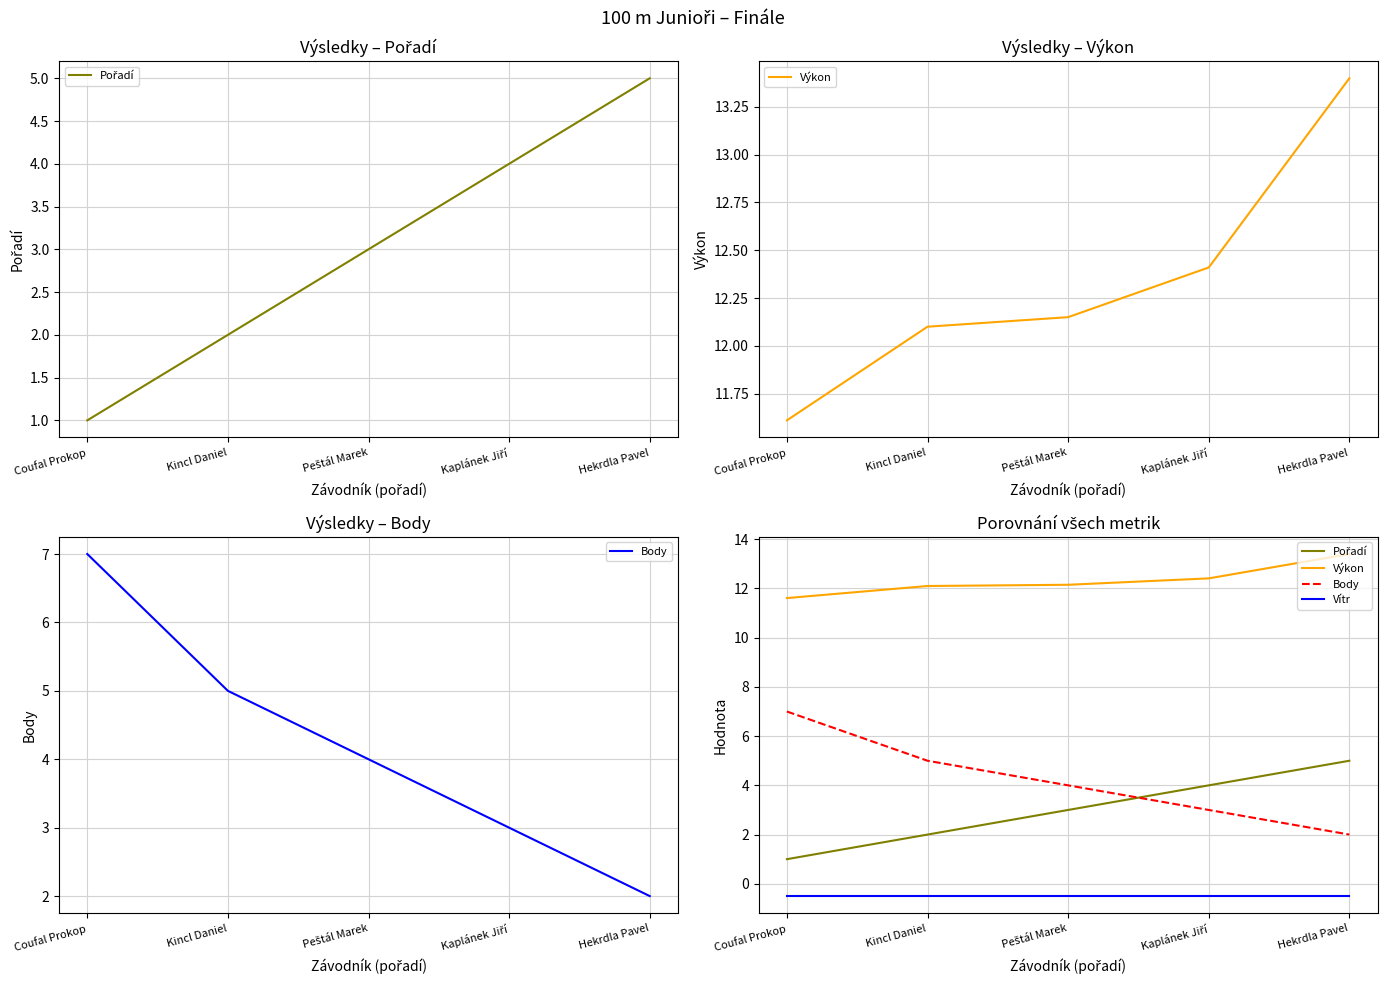

At which category is the sum across all series the highest?

Hekrdla Pavel